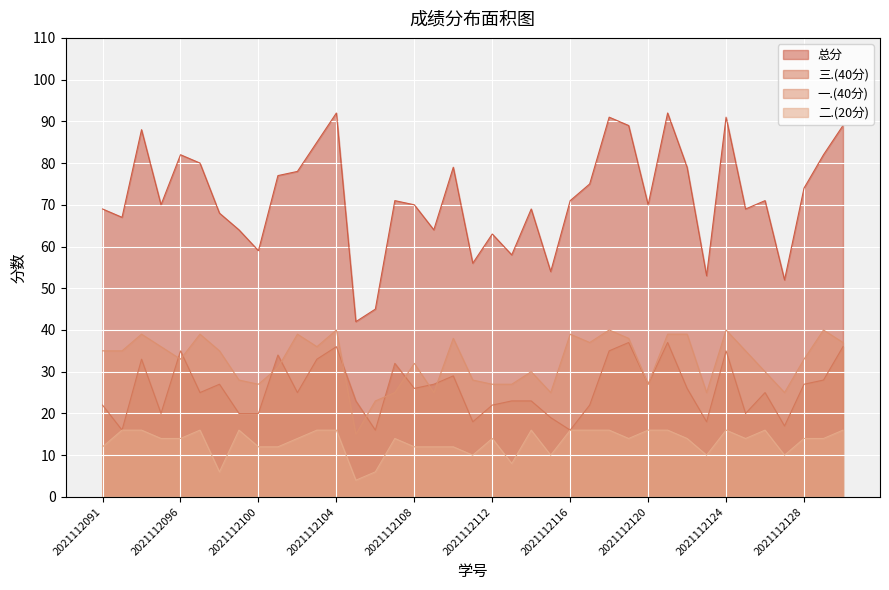

Which category has the highest value in the 总分 series?

2021112104